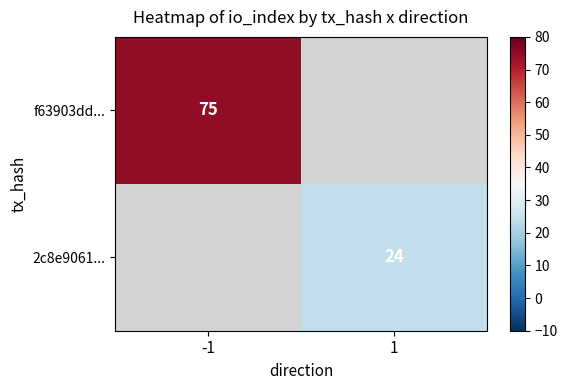

The f63903dd... series shows 131 at -1. True or false?

False